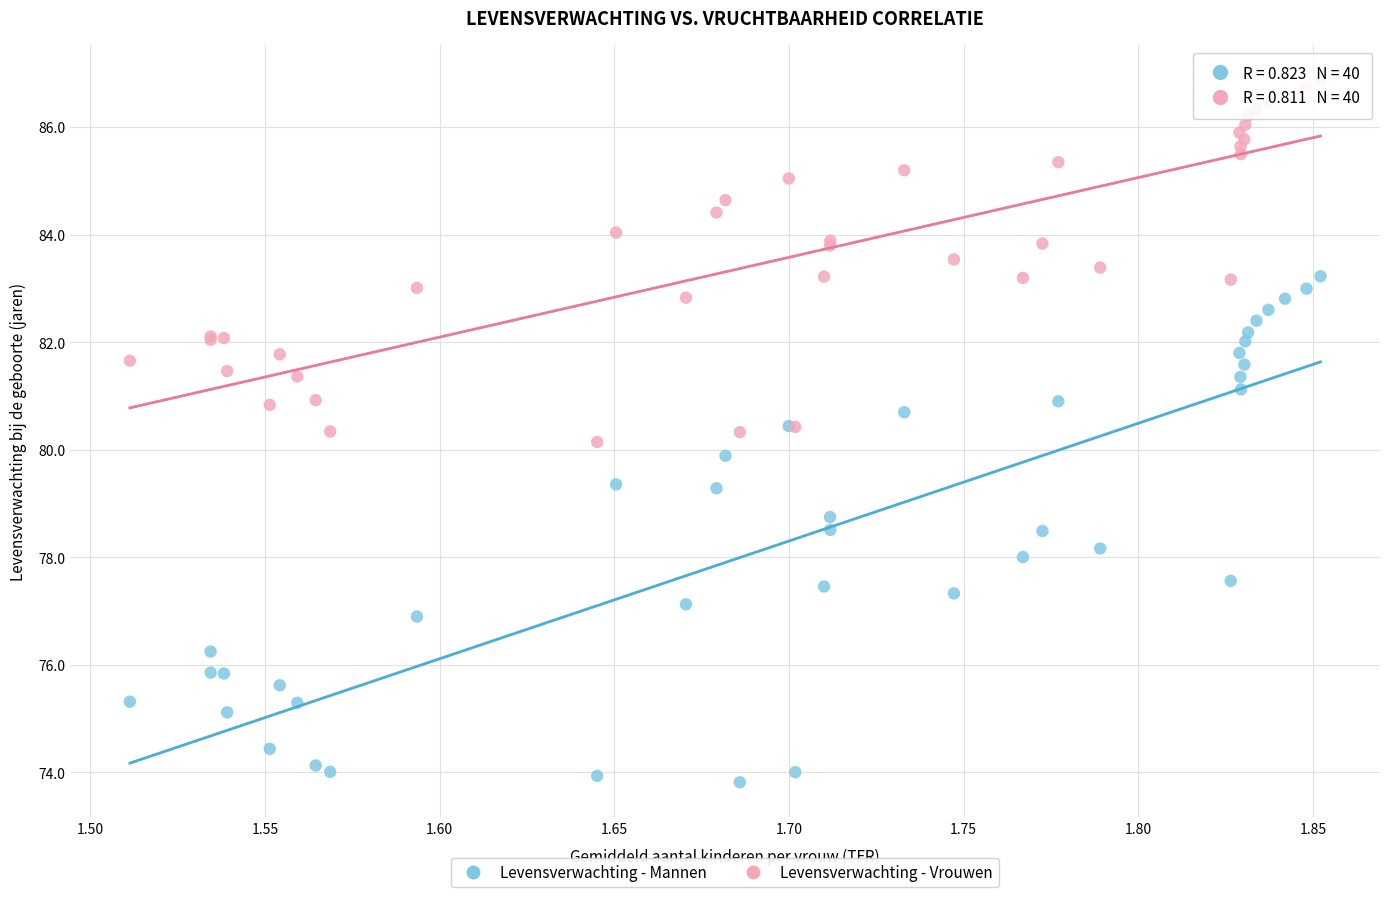

What are all the series names shown in the legend?

Levensverwachting - Mannen, Levensverwachting - Vrouwen